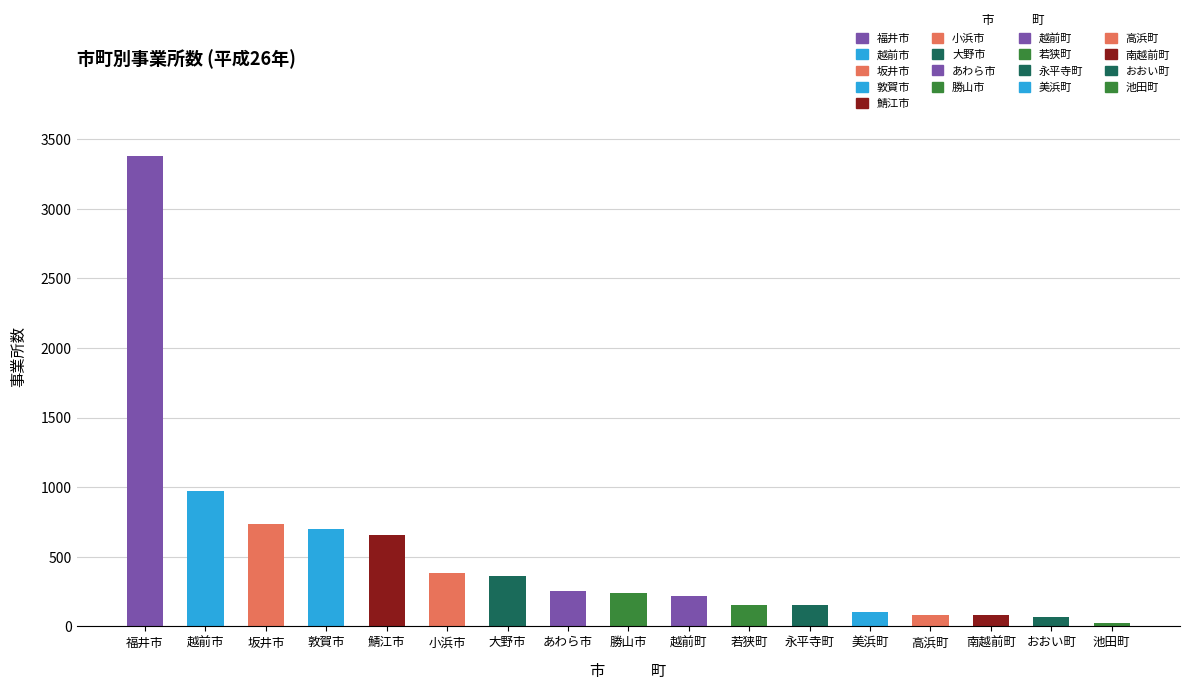

What is the change in value from 福井市 to 高浜町?

-3297